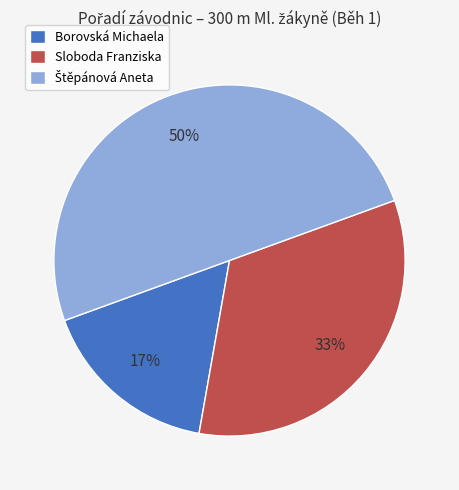

To the nearest percent, what is the average slice percentage?

33%